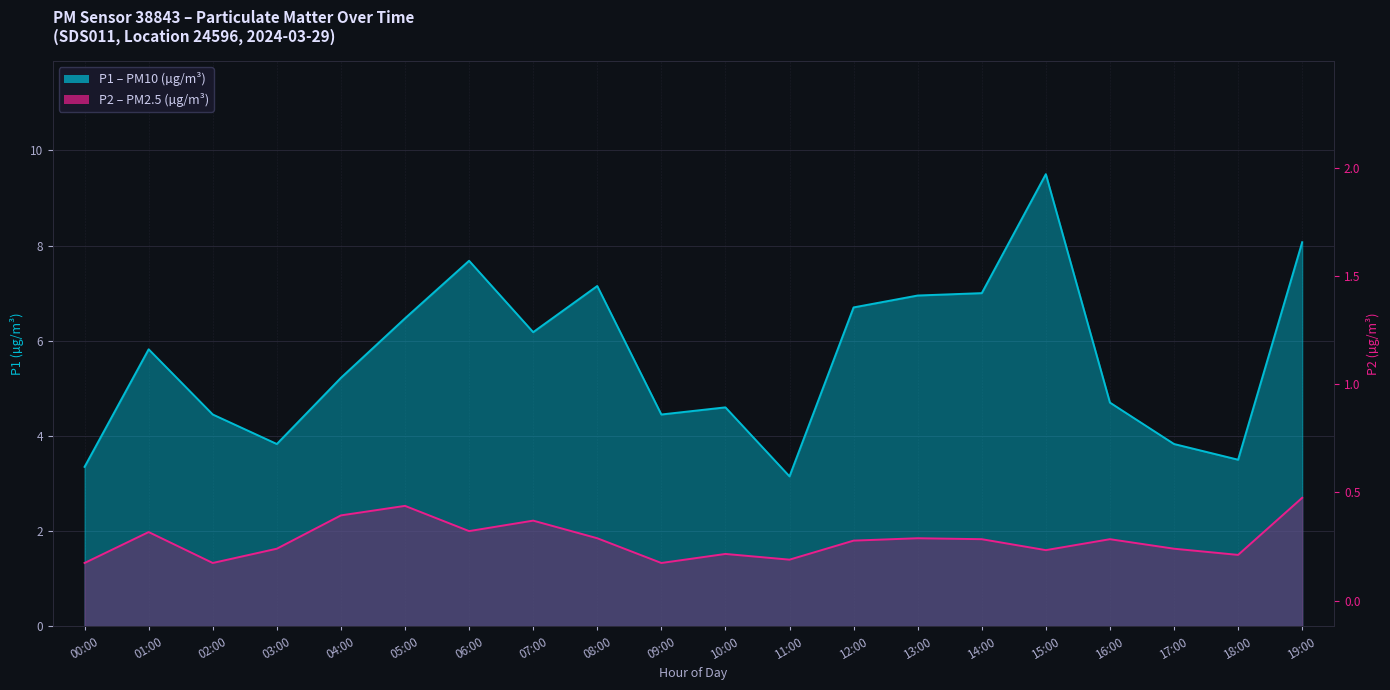

What is the approximate value of P1 – PM10 (µg/m³) at 01:00?

5.8